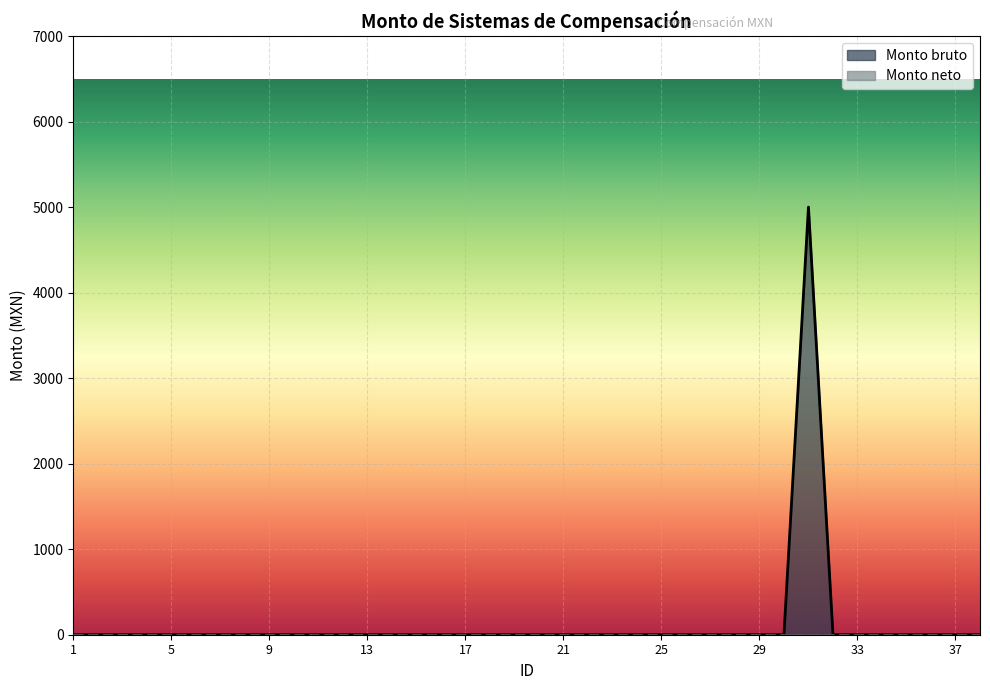

At which category does the data reach its first local peak?

31